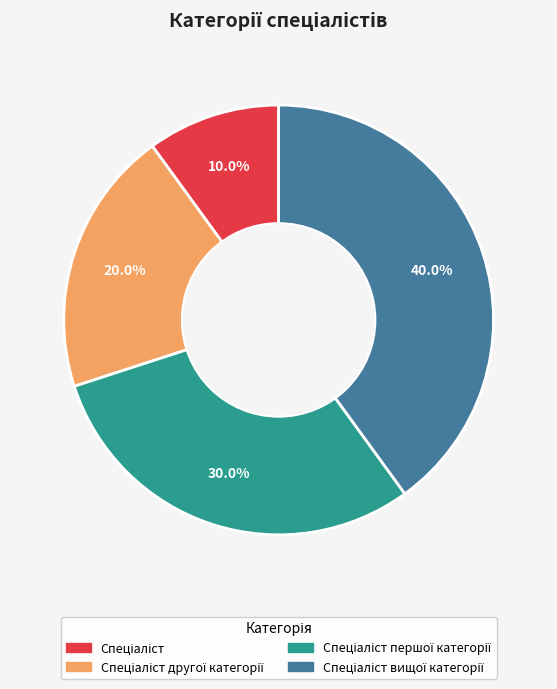

Is there any slice that represents more than half of the pie?

No